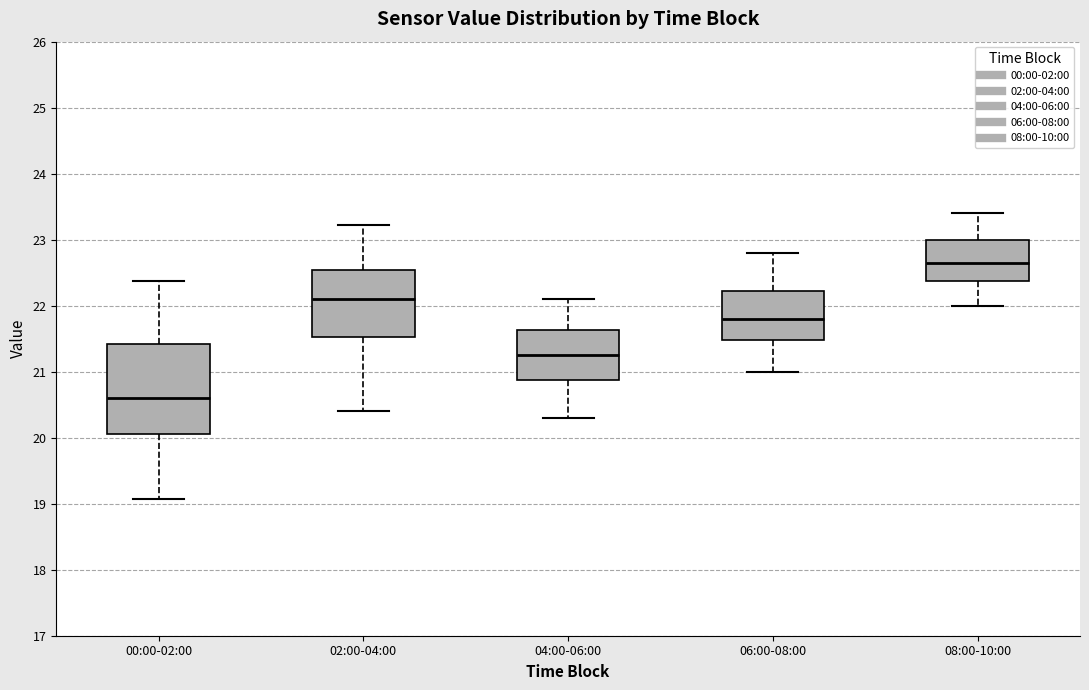

Reading left to right, read every box against the y-axis: the position of its median line, the range the box covers, and the ends of its whiskers. The values are not printed on the chart, so give them approximately, as read against the axis.

00:00-02:00: median 20.6, box 20.1 to 21.4, whiskers 19.1 to 22.4
02:00-04:00: median 22.1, box 21.5 to 22.5, whiskers 20.4 to 23.2
04:00-06:00: median 21.3, box 20.9 to 21.6, whiskers 20.3 to 22.1
06:00-08:00: median 21.8, box 21.5 to 22.2, whiskers 21.0 to 22.8
08:00-10:00: median 22.7, box 22.4 to 23.0, whiskers 22.0 to 23.4